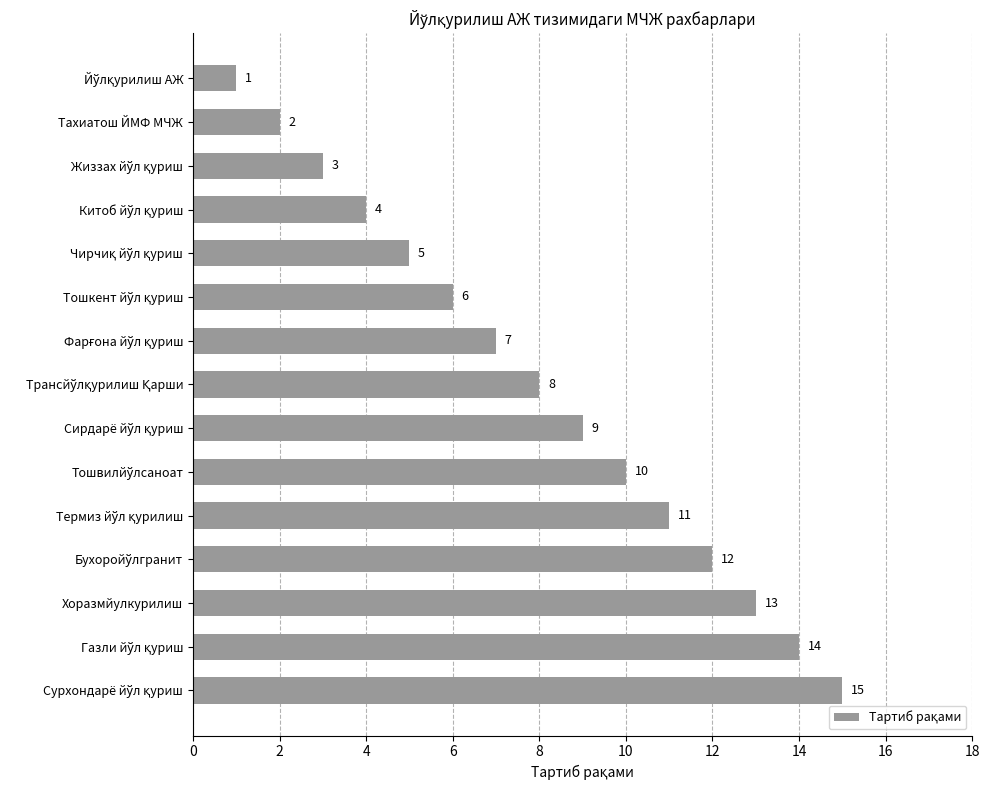

What is the difference between the maximum and minimum values?

14